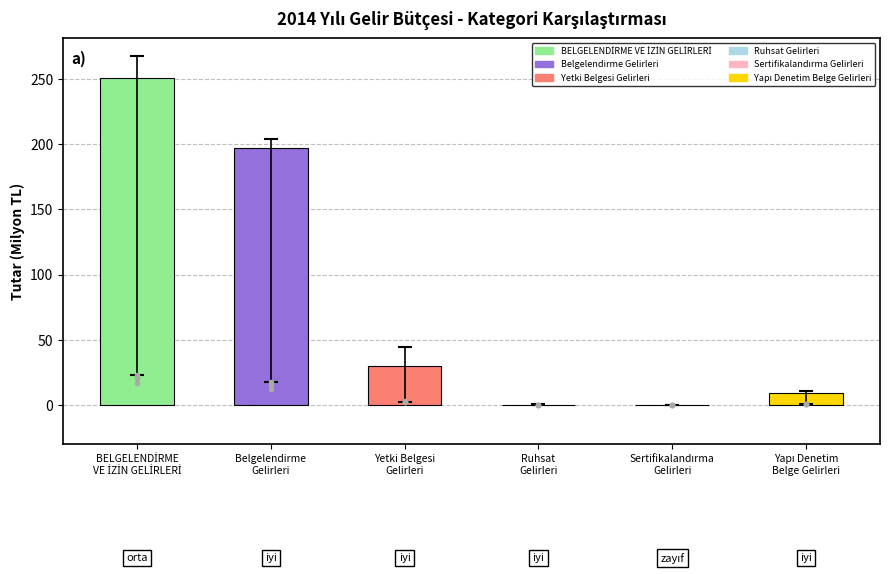

At which label is NİSAN closest to 10?

Belgelendirme
Gelirleri